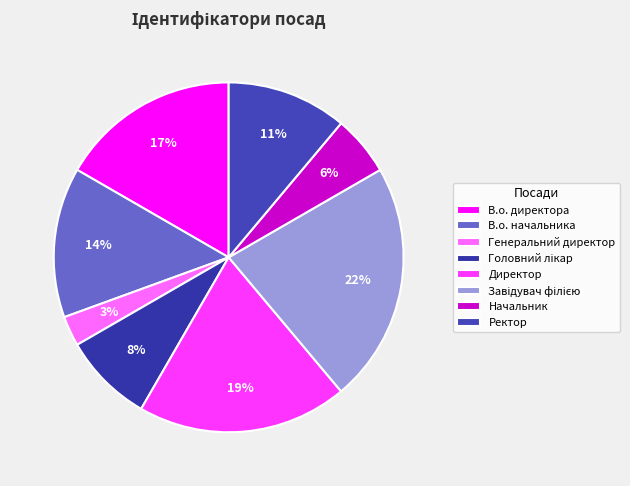

To the nearest percent, what percentage of the pie is В.о. начальника?

14%